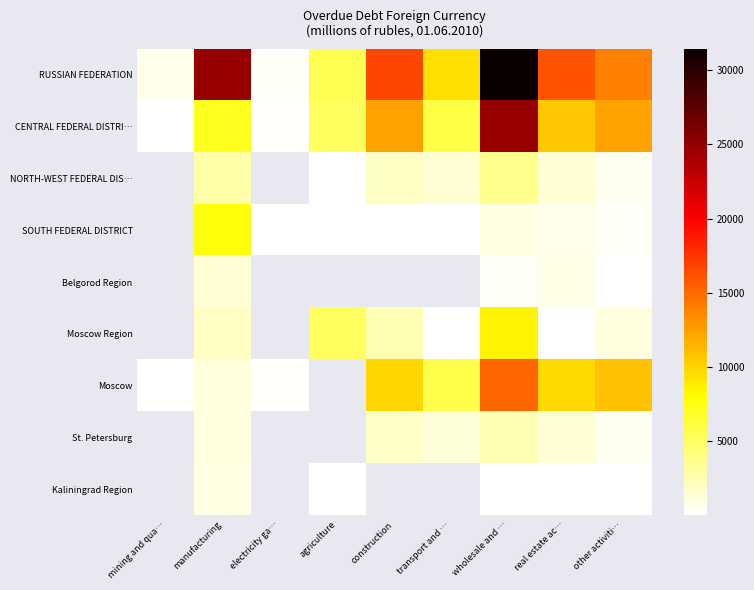

At which label does Moscow first exceed 5753?

construction